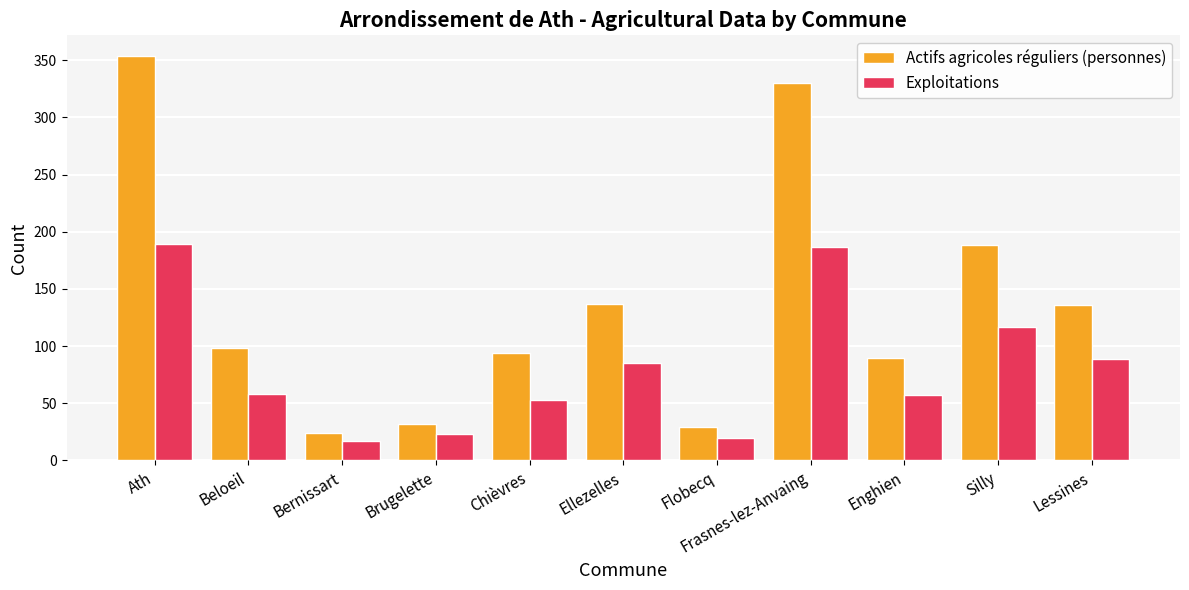

What is the total value across all series at Enghien?

147